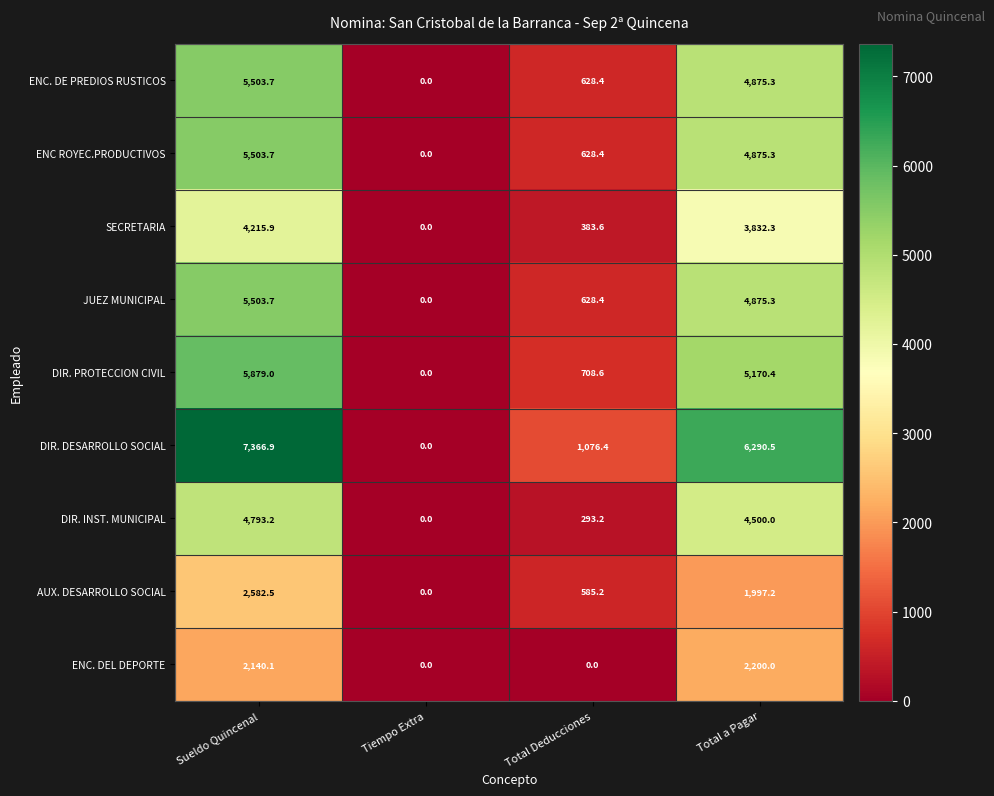

Which category has the highest value in the AUX. DESARROLLO SOCIAL series?

Sueldo Quincenal